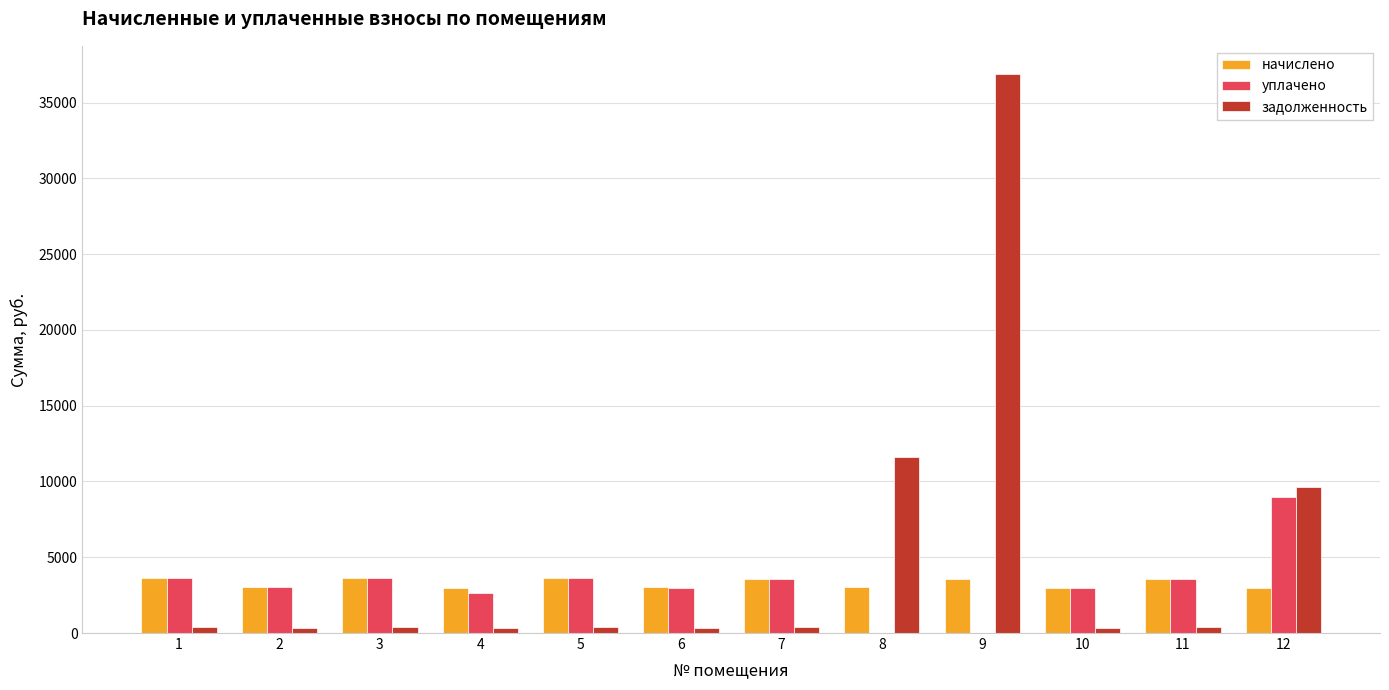

The value of уплачено at 11 is 5363.3. True or false?

False